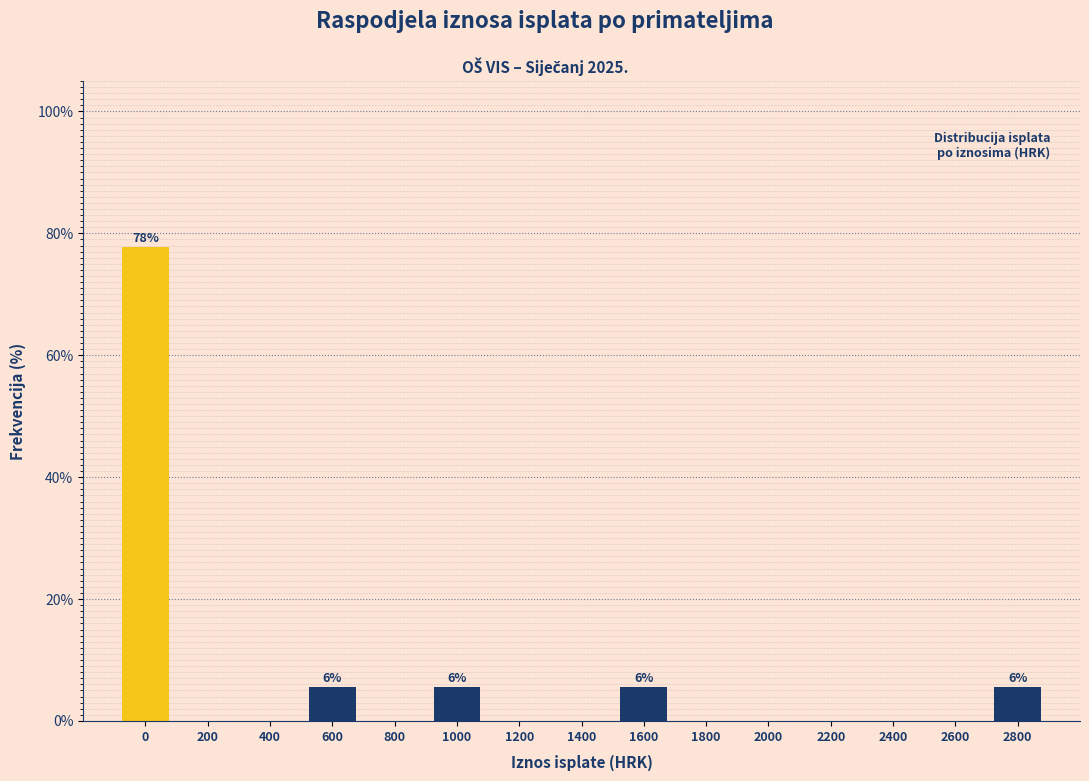

Reading left to right, transcribe all the data shown in this chart.

0=77.8	200=0.0	400=0.0	600=5.6	800=0.0	1000=5.6	1200=0.0	1400=0.0	1600=5.6	1800=0.0	2000=0.0	2200=0.0	2400=0.0	2600=0.0	2800=5.6